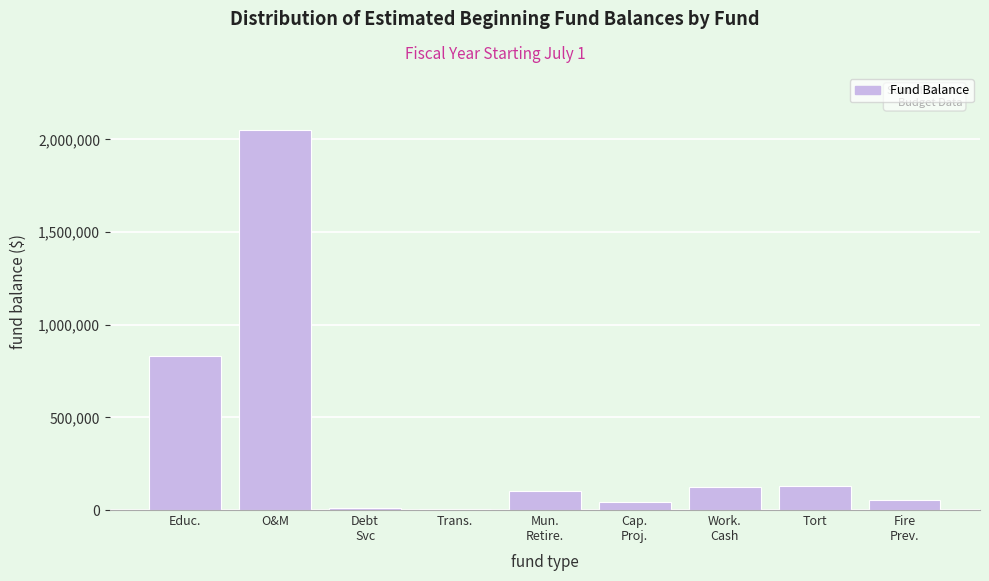

Where is the data nearest to the value 1029288?

Educ.